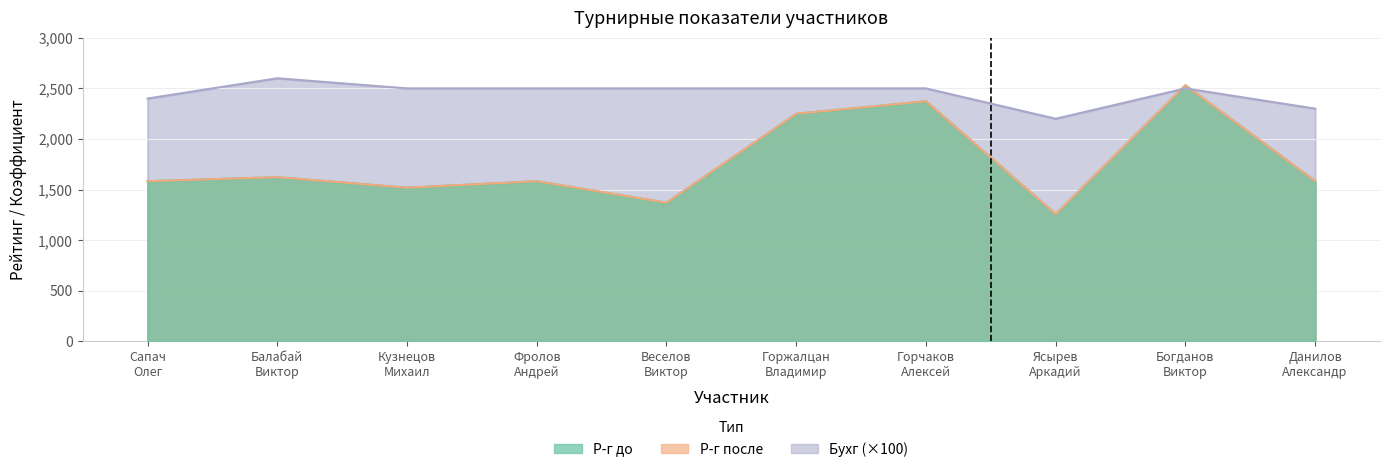

Reading left to right, list all the values displayed in this chart.

Р-г до: Сапач
Олег=1583	Балабай
Виктор=1623	Кузнецов
Михаил=1519	Фролов
Андрей=1583	Веселов
Виктор=1371	Горжалцан
Владимир=2249	Горчаков
Алексей=2373	Ясырев
Аркадий=1258	Богданов
Виктор=2531	Данилов
Александр=1584
Р-г после: Сапач
Олег=1583	Балабай
Виктор=1623	Кузнецов
Михаил=1519	Фролов
Андрей=1583	Веселов
Виктор=1371	Горжалцан
Владимир=2249	Горчаков
Алексей=2373	Ясырев
Аркадий=1258	Богданов
Виктор=2531	Данилов
Александр=1584
Бухг: Сапач
Олег=2400	Балабай
Виктор=2600	Кузнецов
Михаил=2500	Фролов
Андрей=2500	Веселов
Виктор=2500	Горжалцан
Владимир=2500	Горчаков
Алексей=2500	Ясырев
Аркадий=2200	Богданов
Виктор=2500	Данилов
Александр=2300